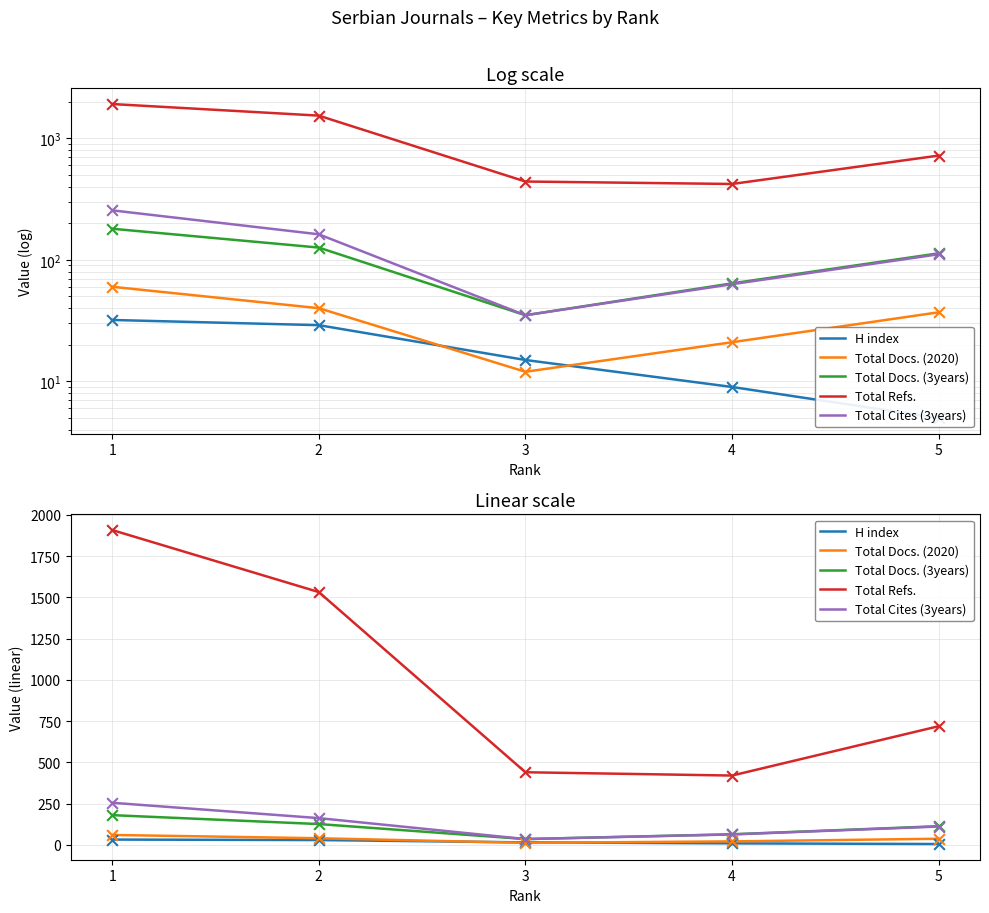

Which series has the largest total across all categories?

Total Refs.